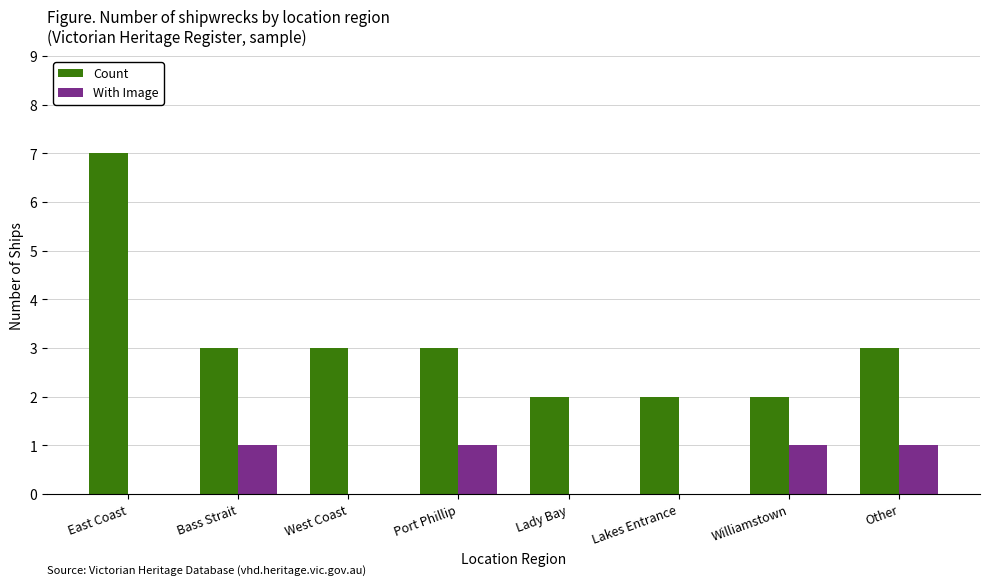

Which series changed the most between Lakes Entrance and Williamstown?

With Image